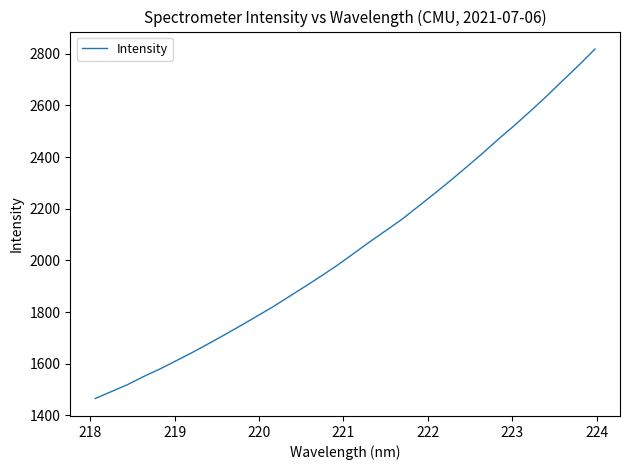

What is the maximum value shown in the chart?

2818.6